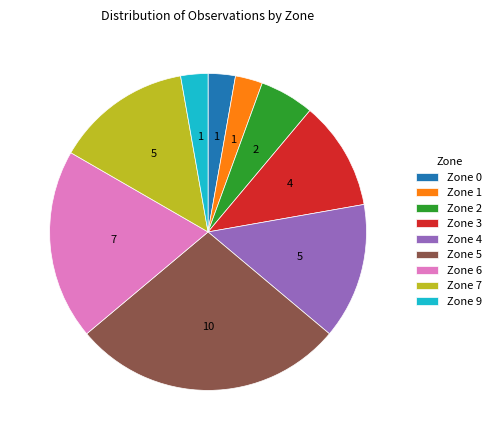

Is it true that Zone 3 is 11% of the pie?

True